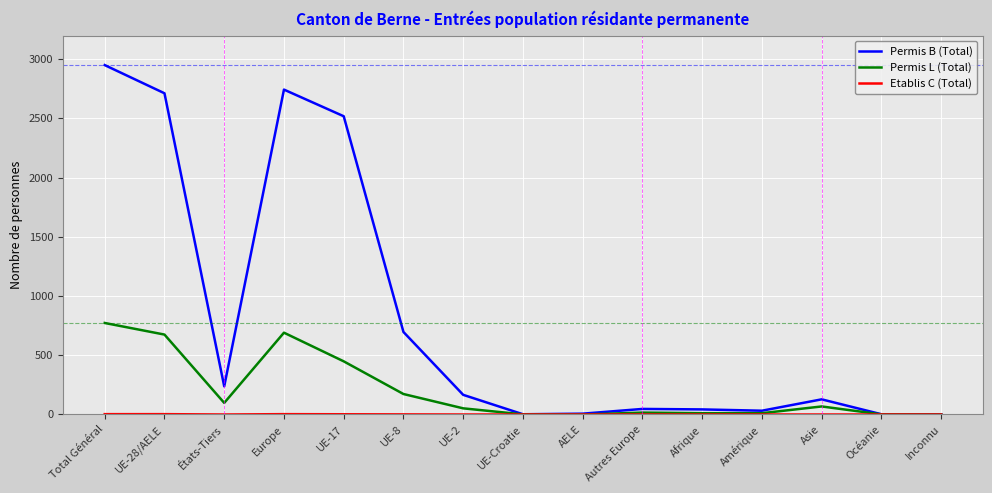

The Permis L (Total) series shows 173 at UE-8. True or false?

True